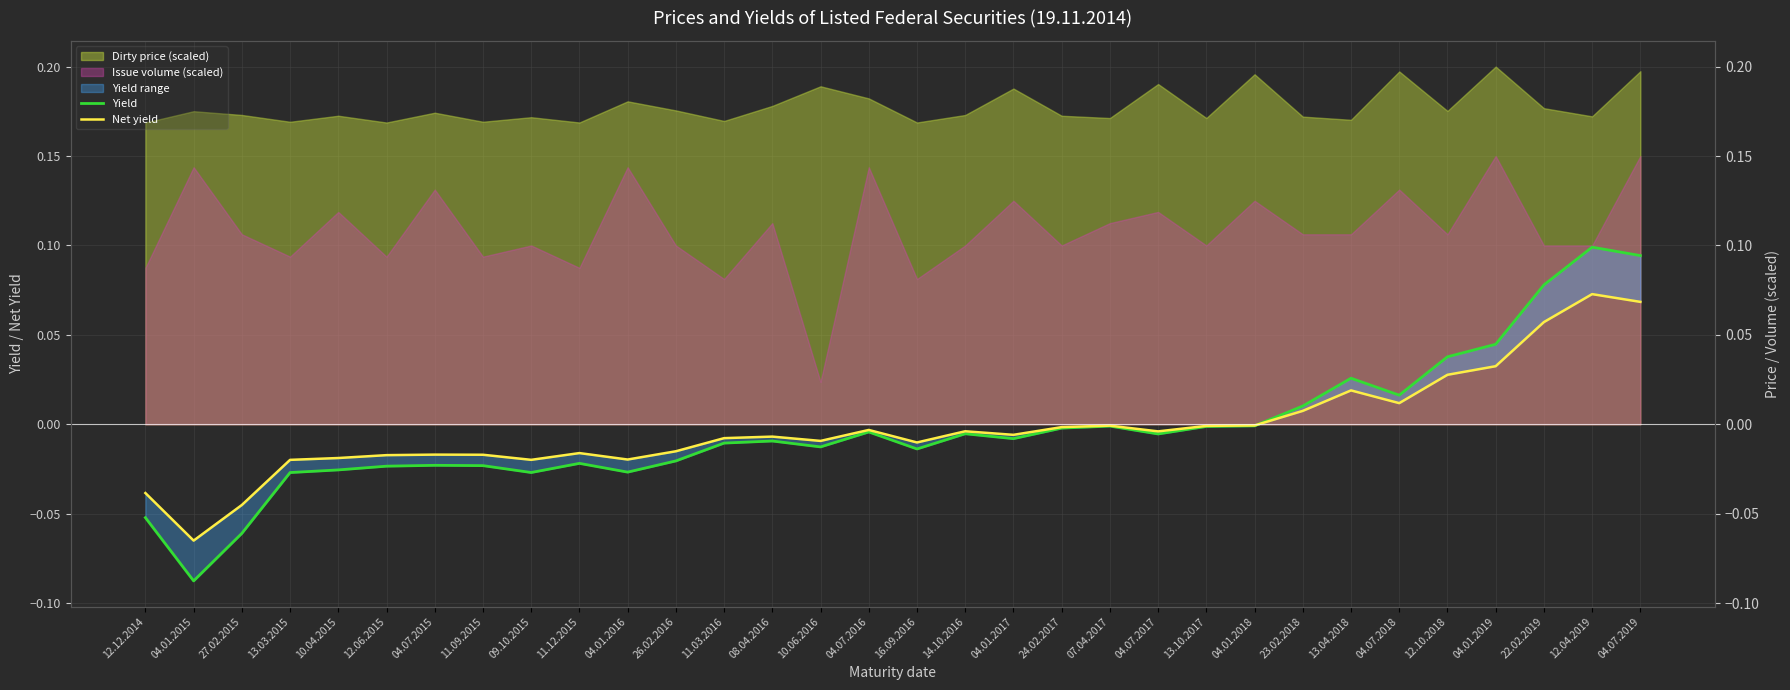

Where does the Net yield series first go above 0?

23.02.2018